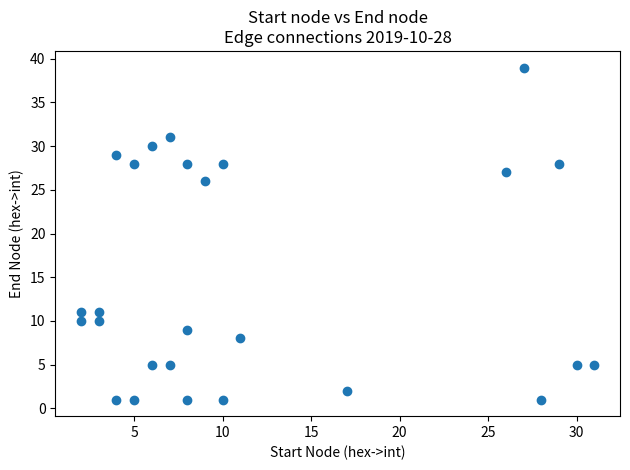

What Y value in the scatter plot is closest to 20?

26